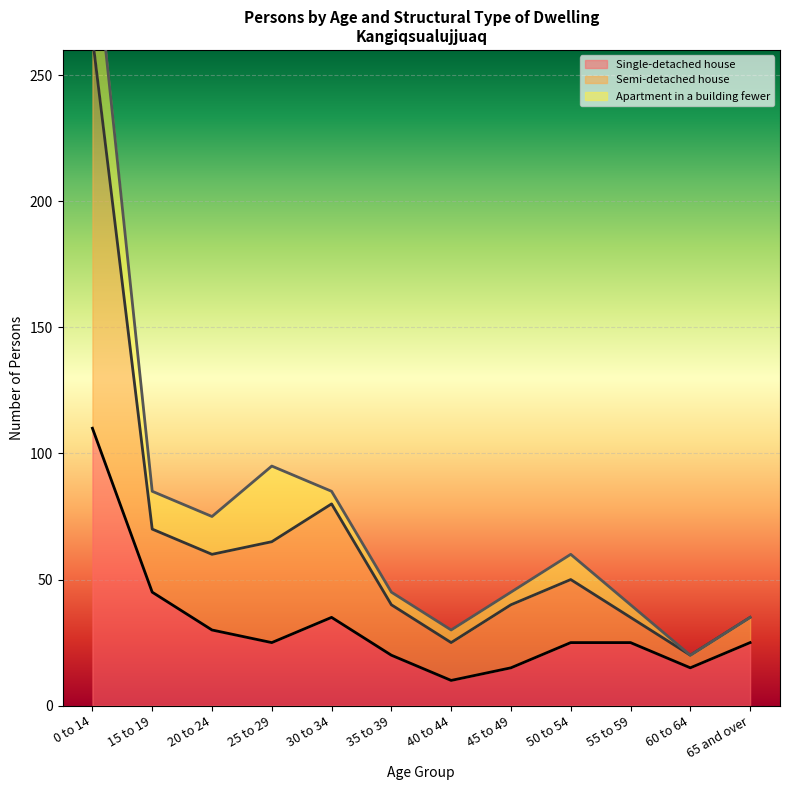

At which label is Single-detached house closest to 60?

15 to 19